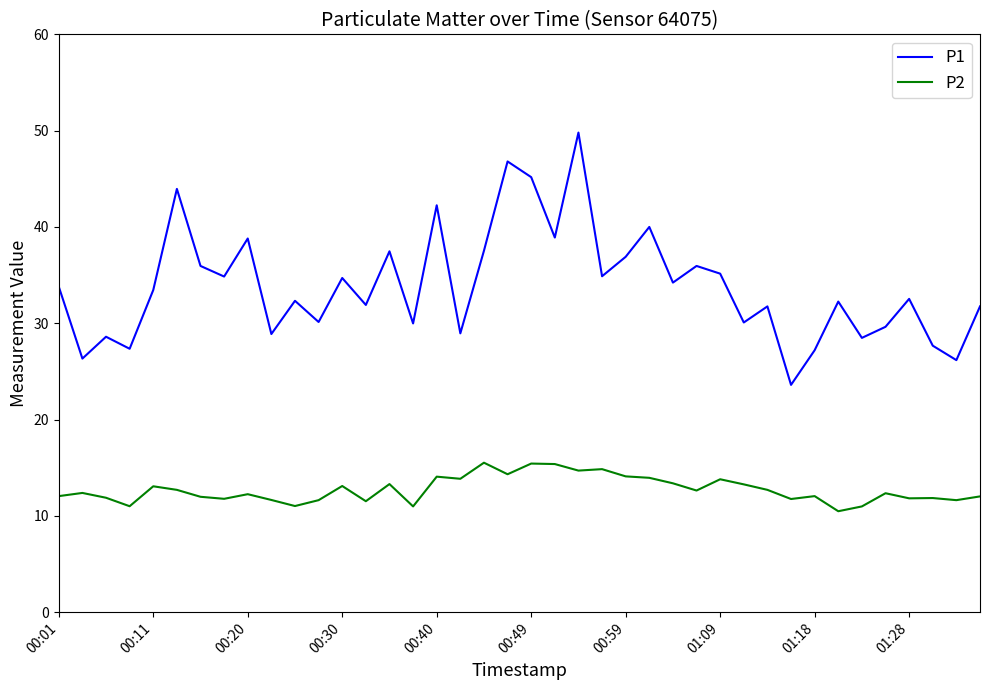

What is the minimum value shown in the chart?

10.5